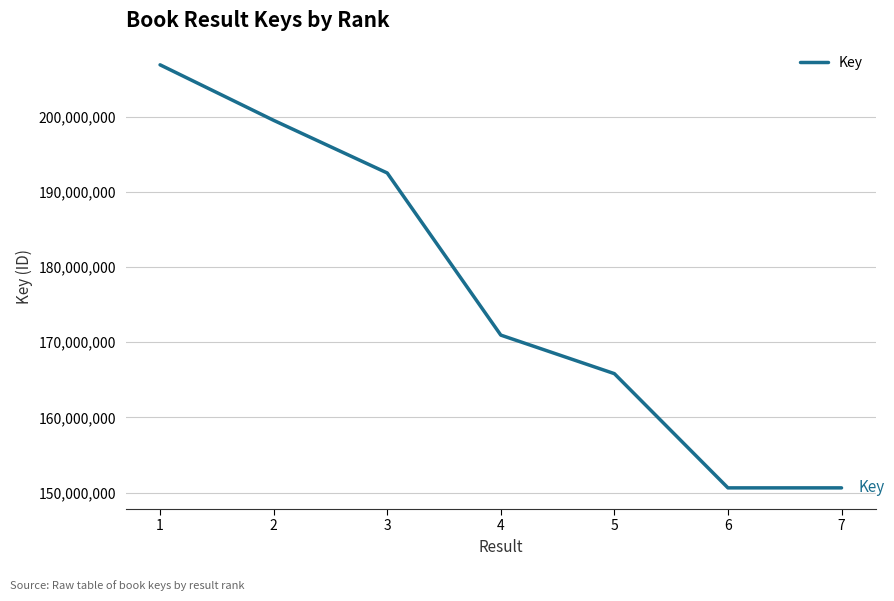

How many lines are shown in the chart?

1